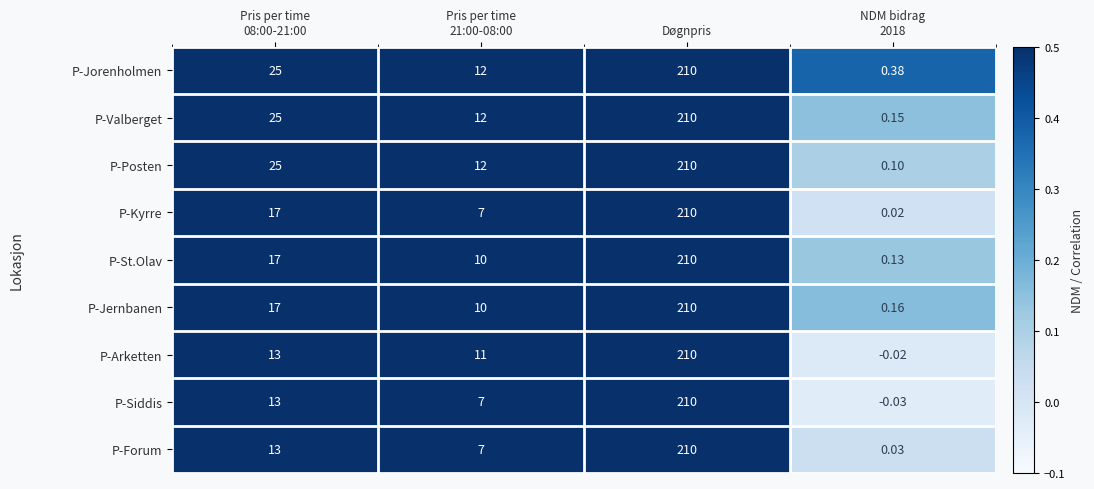

At which category is the sum across all series the highest?

Døgnpris